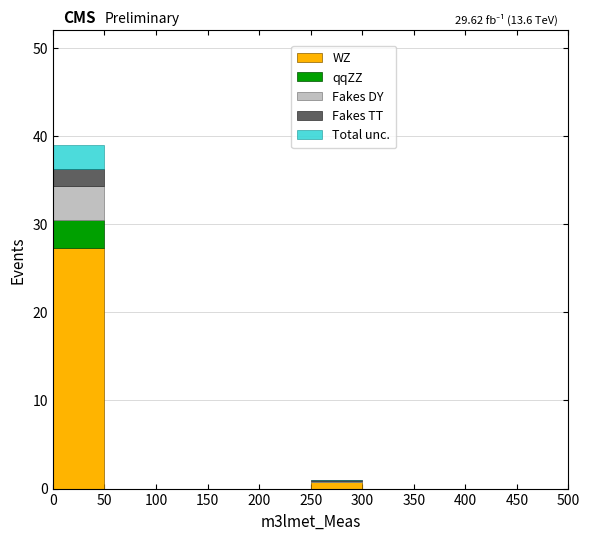

Which range on the x-axis has the tallest stacked bar (by total height)?

0 to 50